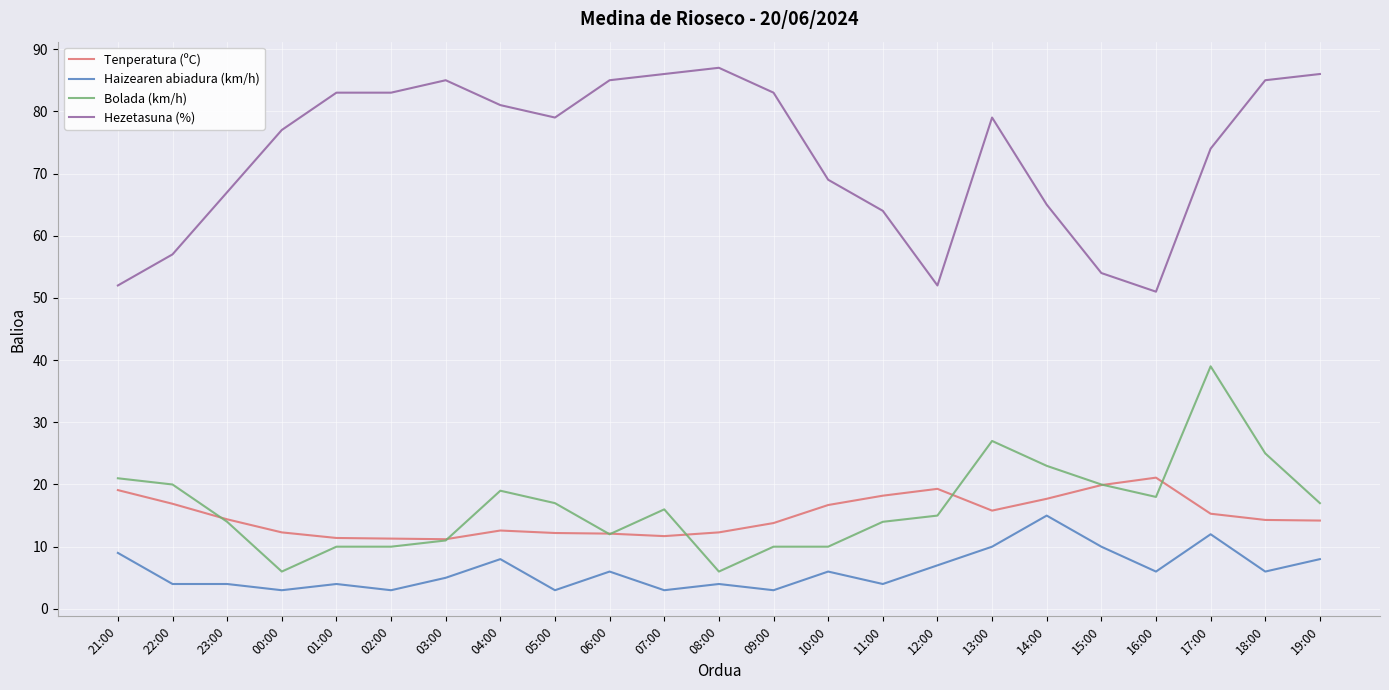

What is the difference between the second highest and minimum values in the Tenperatura (ºC) series?

8.7